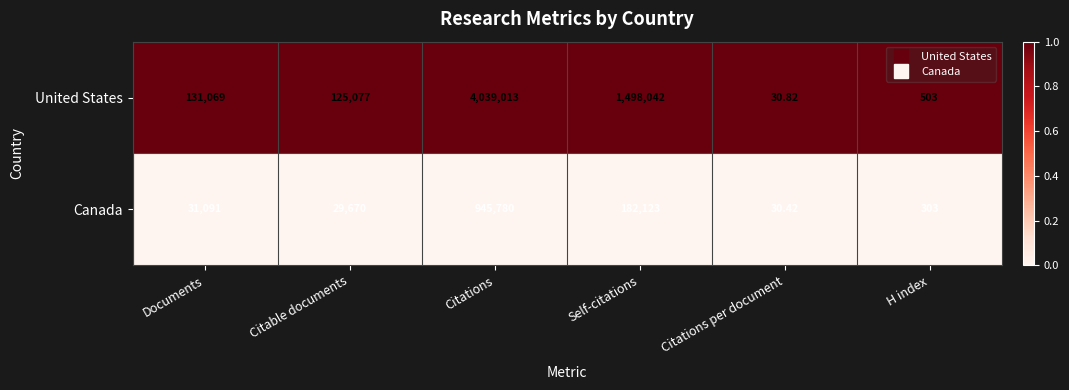

Where is United States nearest to the value 2019521?

Self-citations